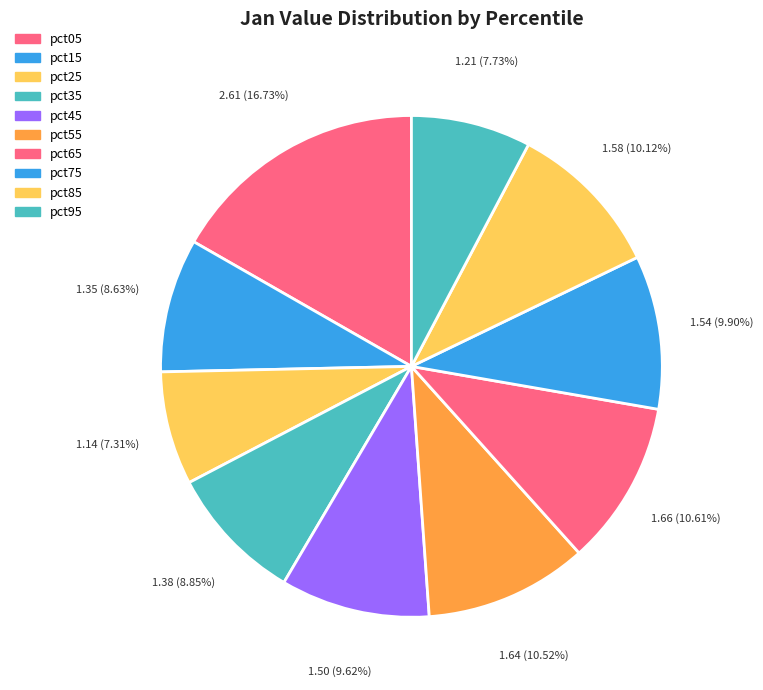

Combined, do pct15 and pct85 account for over 50%?

No